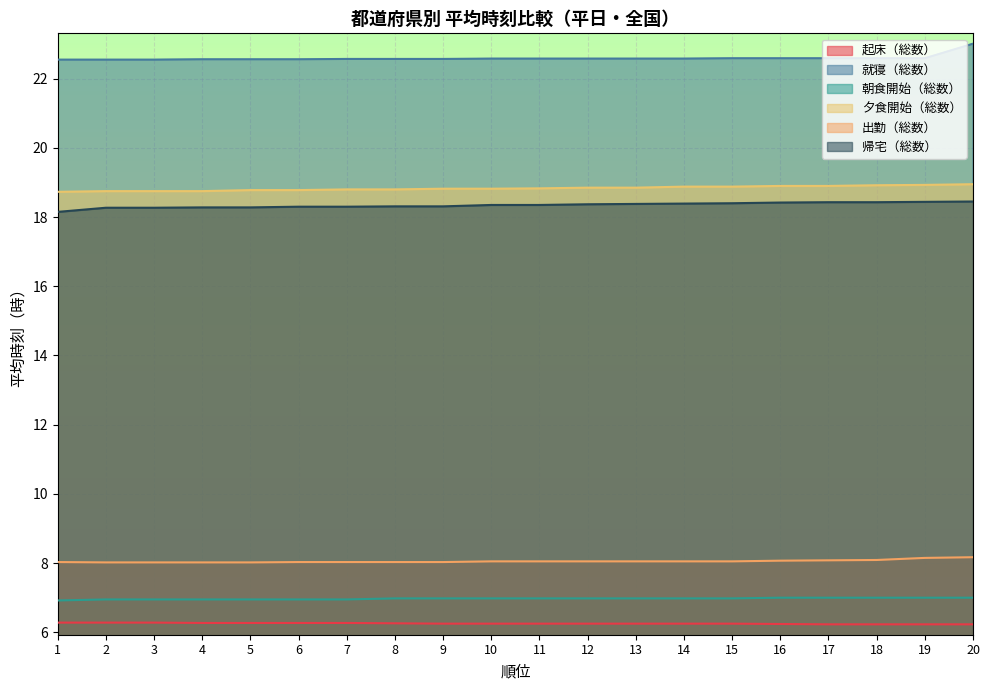

What is the maximum value for 出勤（総数）?

8.2